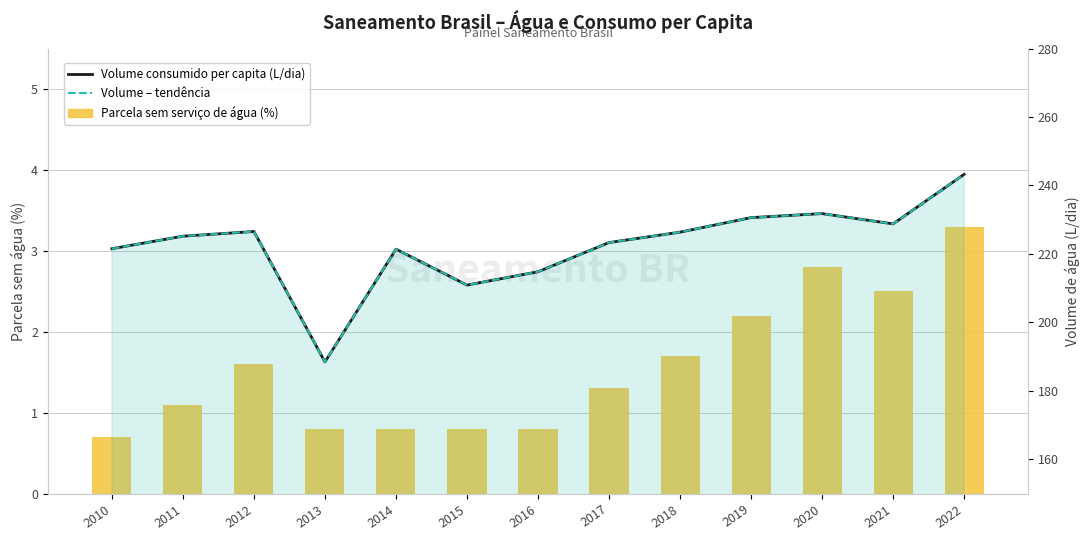

Which series has the largest range (max minus min)?

Volume de água consumida per capita (L/dia)